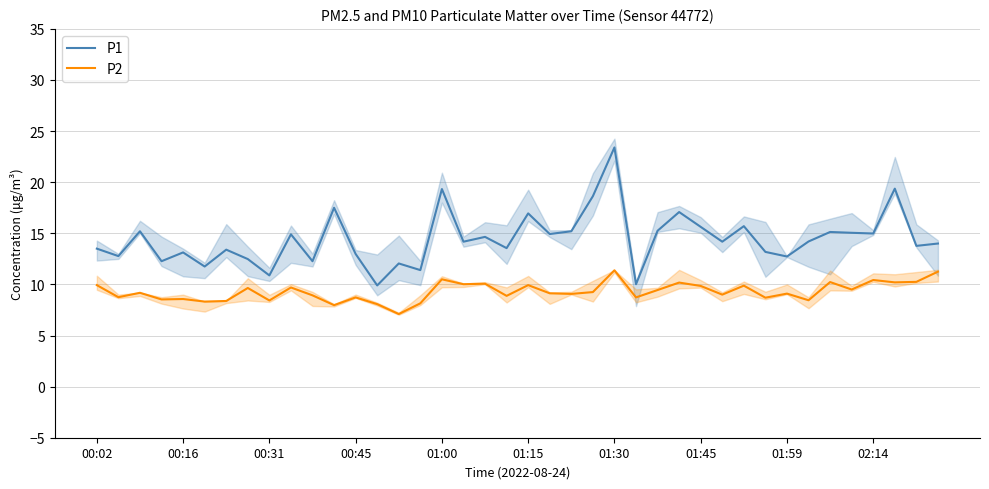

True or false: P2 and P1 intersect in this chart.

False